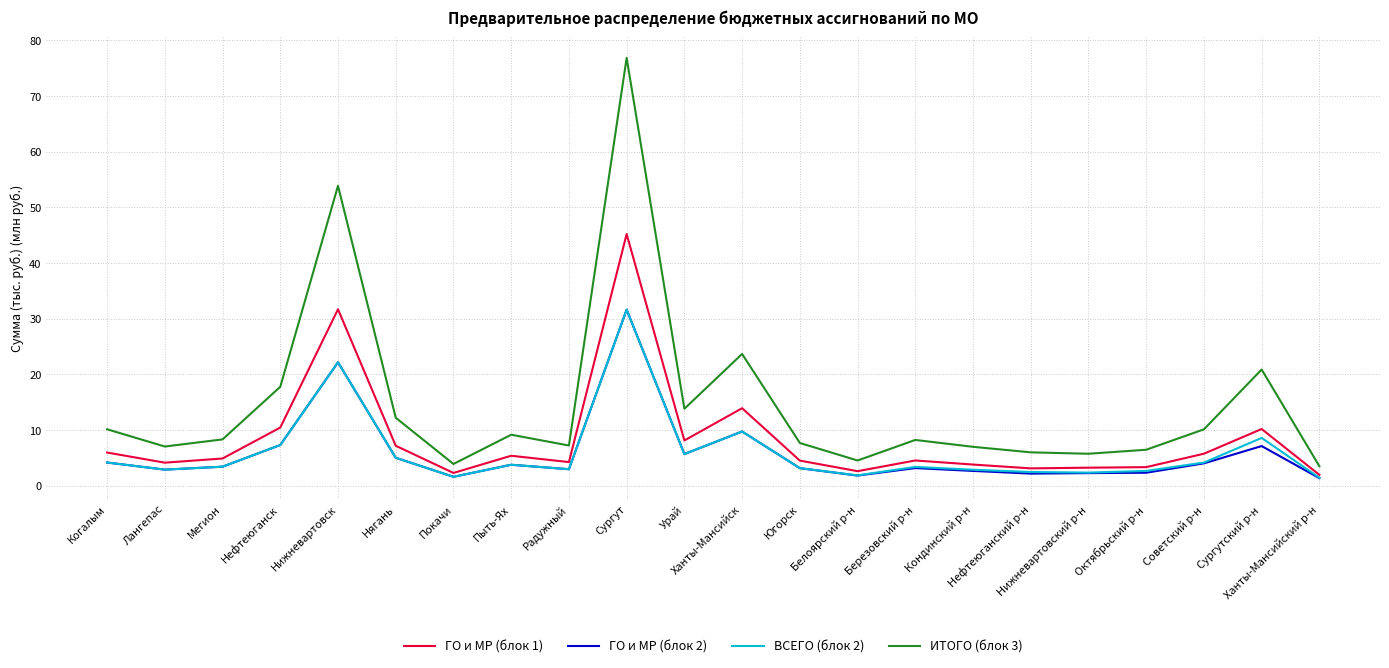

What is the difference between the highest and lowest values at Нижневартовский р-н?

3.5